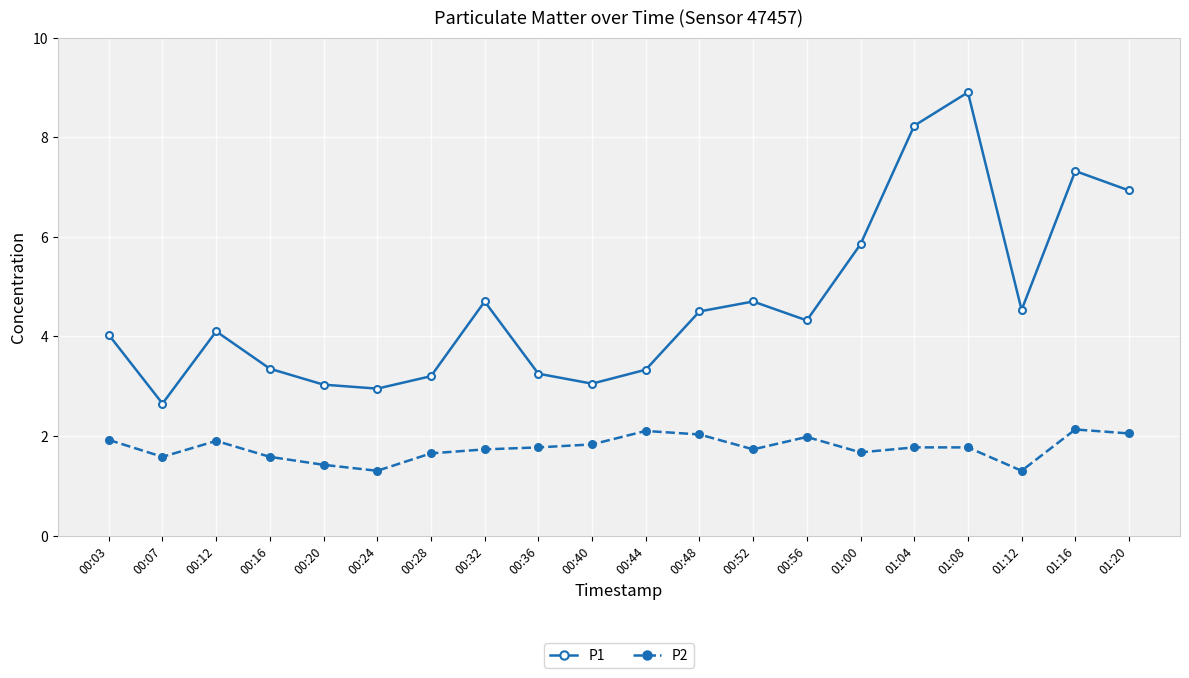

The P1 series shows 6.1 at 00:52. True or false?

False